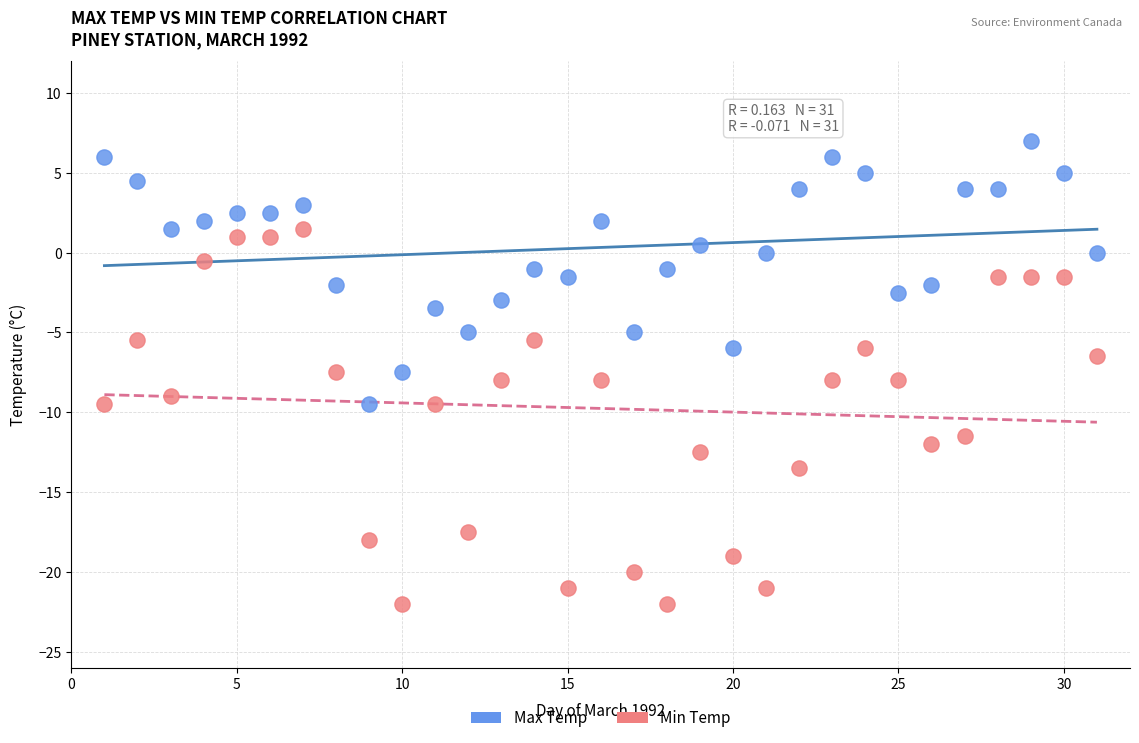

What is the X range (max minus min) for the scatter plot?

30.0